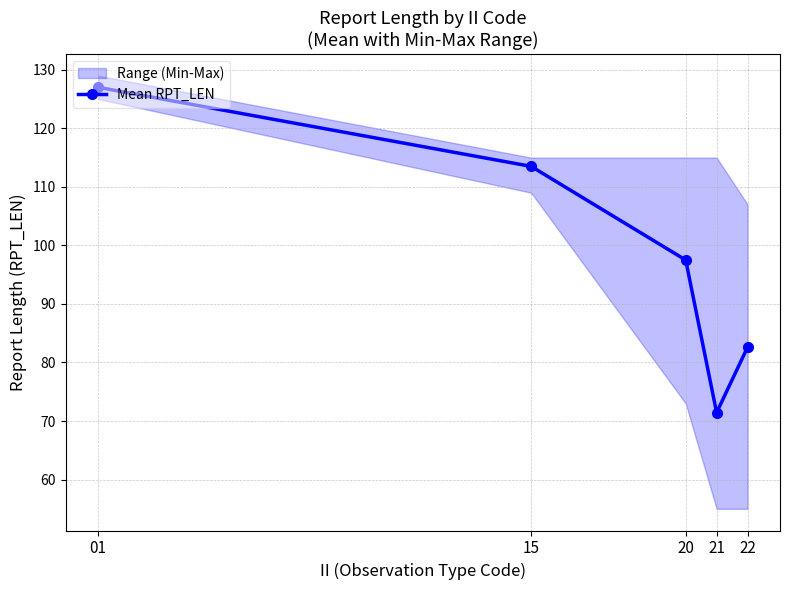

How many data points are above 97?

3